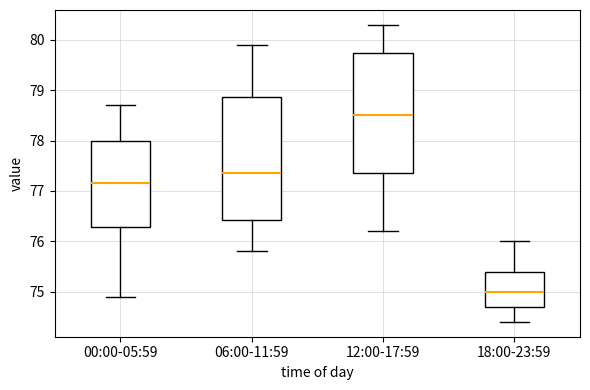

Reading left to right, transcribe this box plot: for each box, give where its median line is, the range the box spans, and where its two whiskers end, as read against the y-axis. The values are not printed on the chart, so give them approximately, as read against the axis.

00:00-05:59: median 77.2, box 76.3 to 78.0, whiskers 74.9 to 78.7
06:00-11:59: median 77.4, box 76.4 to 78.9, whiskers 75.8 to 79.9
12:00-17:59: median 78.5, box 77.4 to 79.8, whiskers 76.2 to 80.3
18:00-23:59: median 75.0, box 74.7 to 75.4, whiskers 74.4 to 76.0